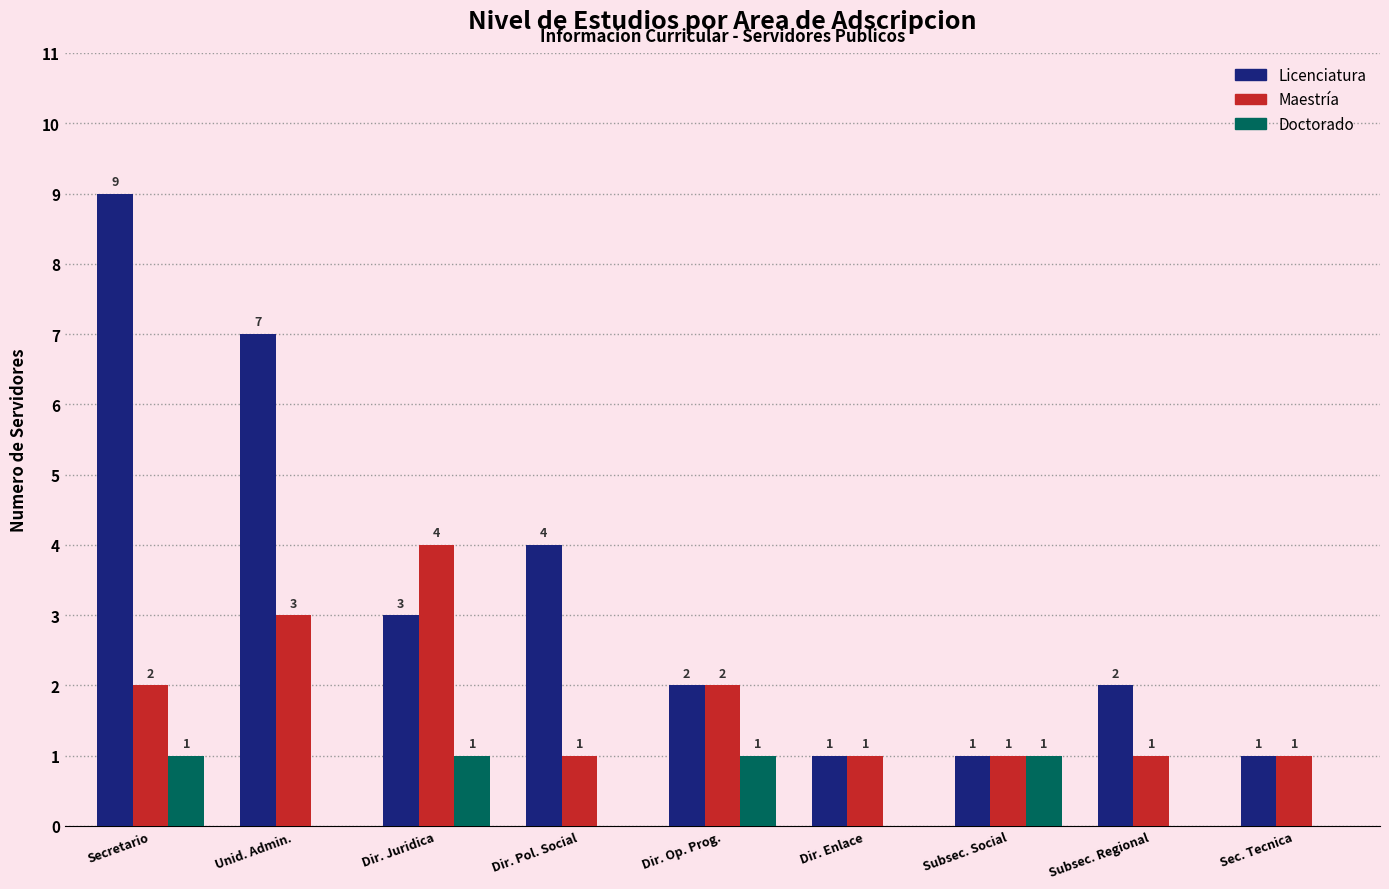

What is the spread (max minus min) of values at Dir. Enlace?

1